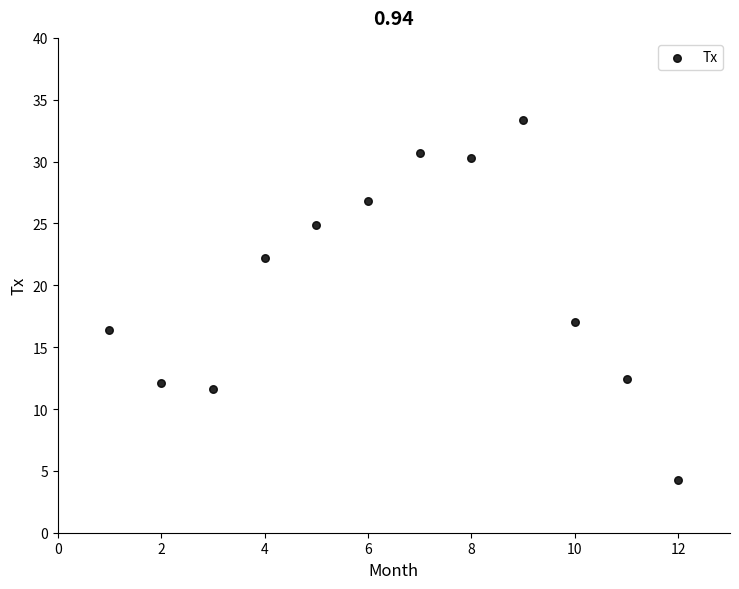

What Y value in the scatter plot is closest to 18?

17.0